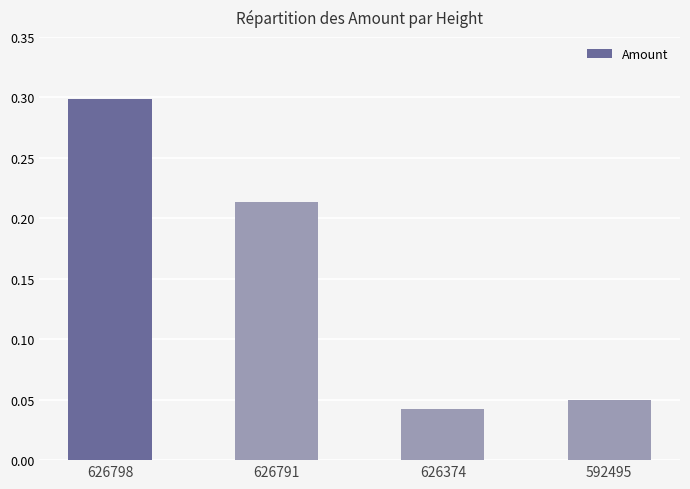

Which has a higher value, 626374 or 626798?

626798